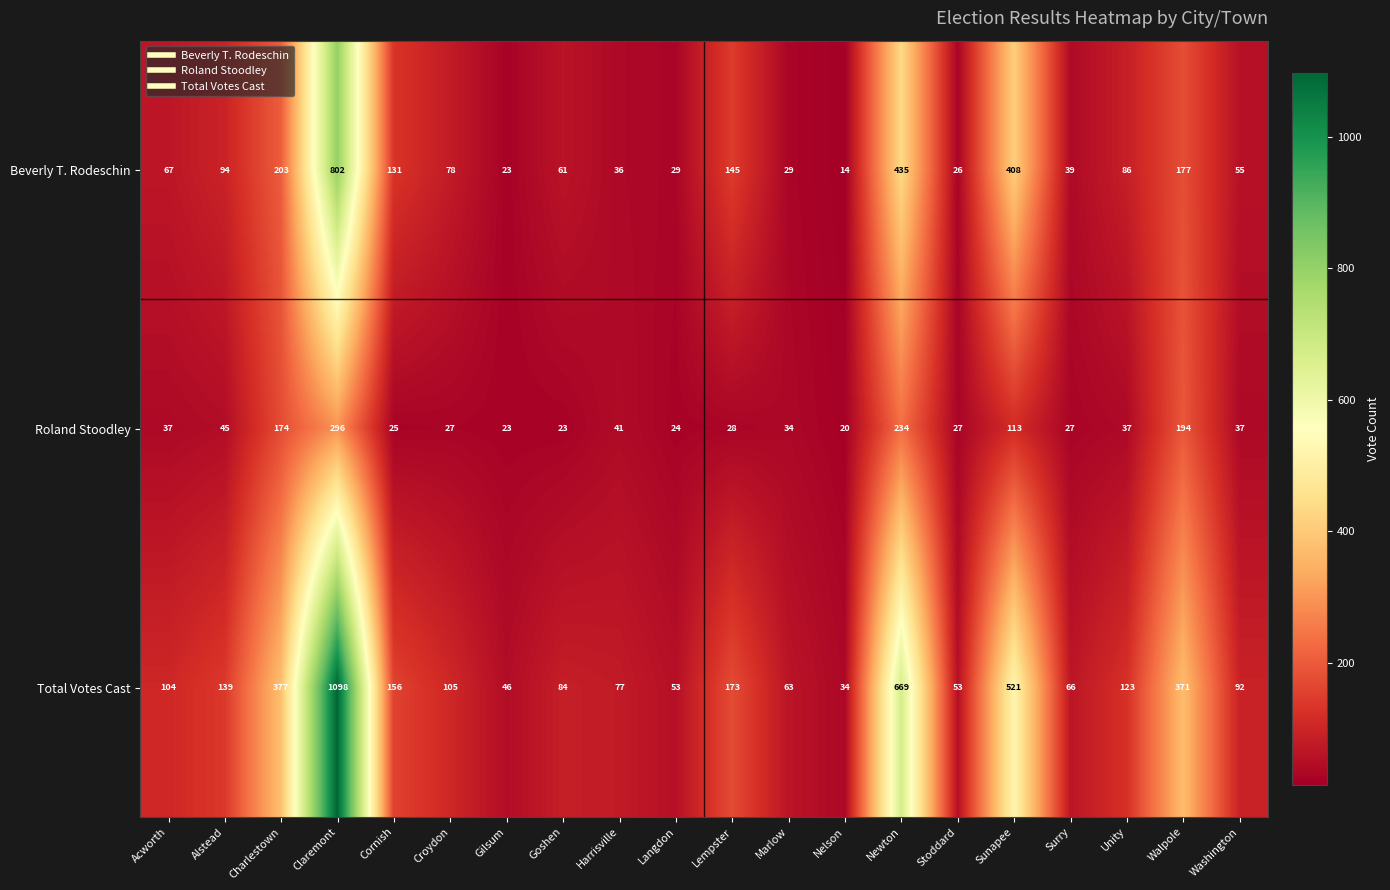

What is the total value across all series at Newton?

1338